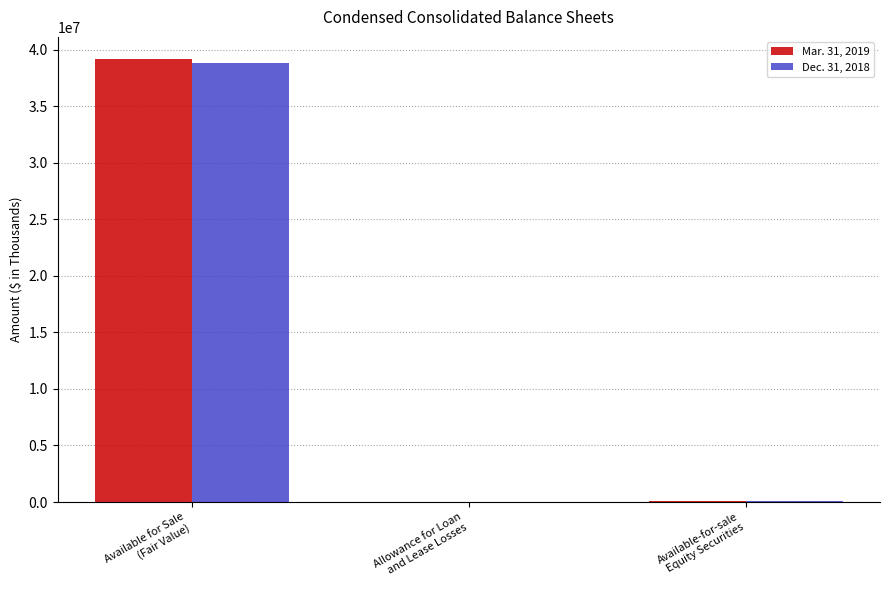

Are the bars grouped side by side (vs. stacked)?

Yes